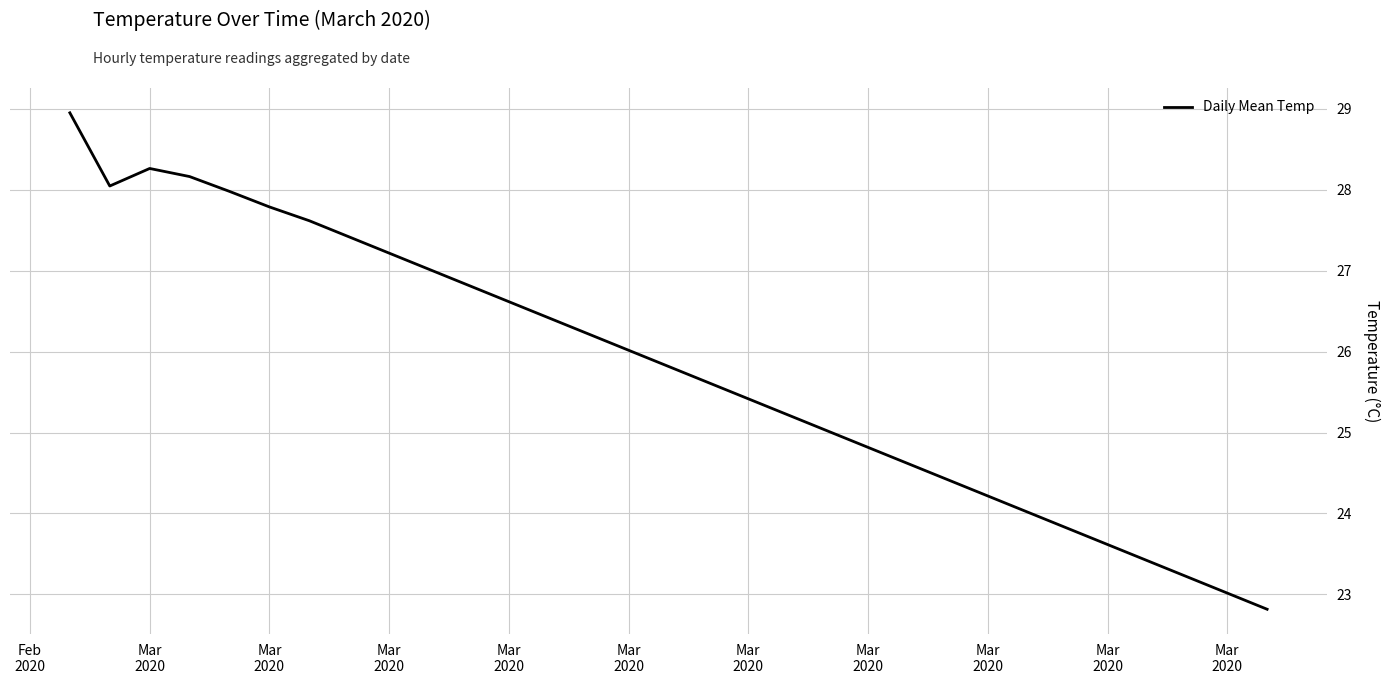

What is the minimum value shown in the chart?

22.8